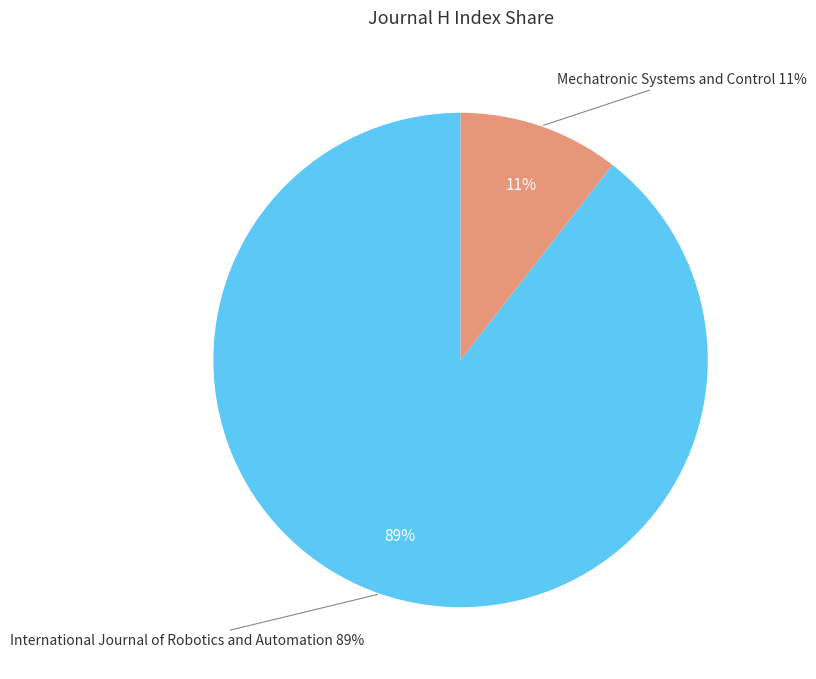

To the nearest percent, what is the average slice percentage?

50%